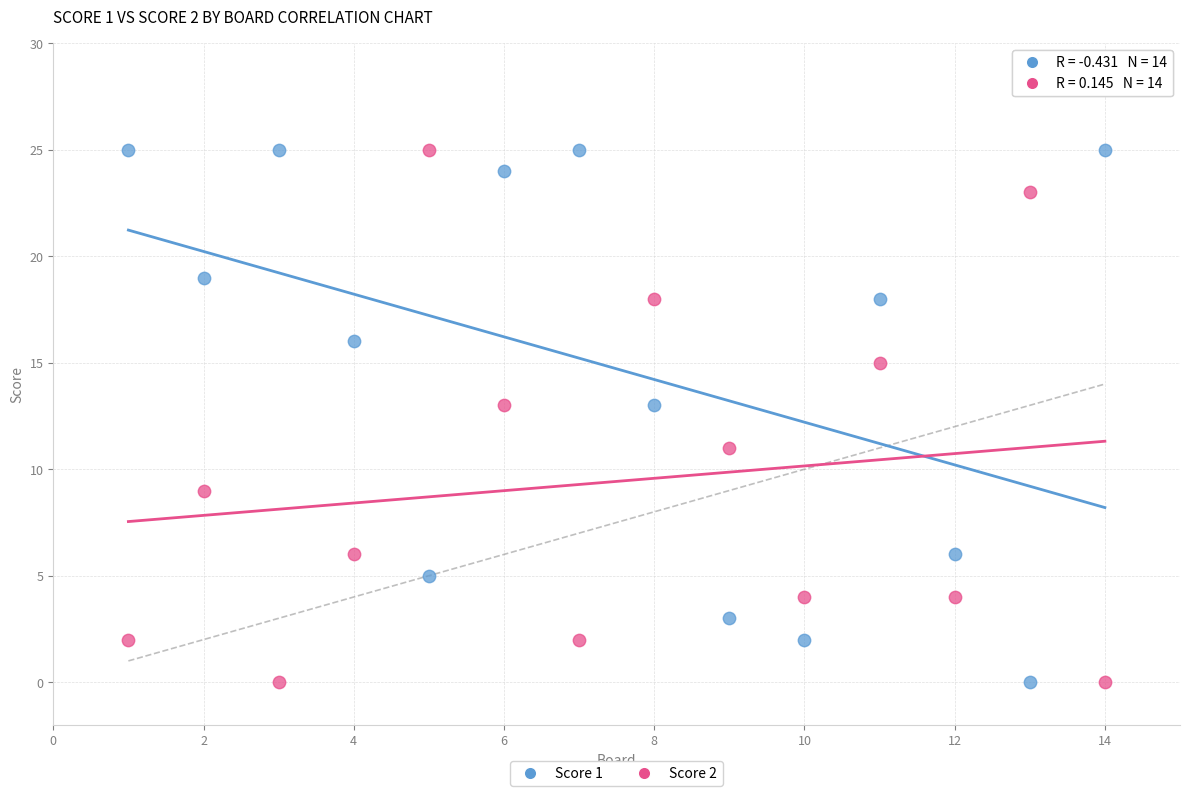

What are all the series names shown in the legend?

Score 1, Score 2